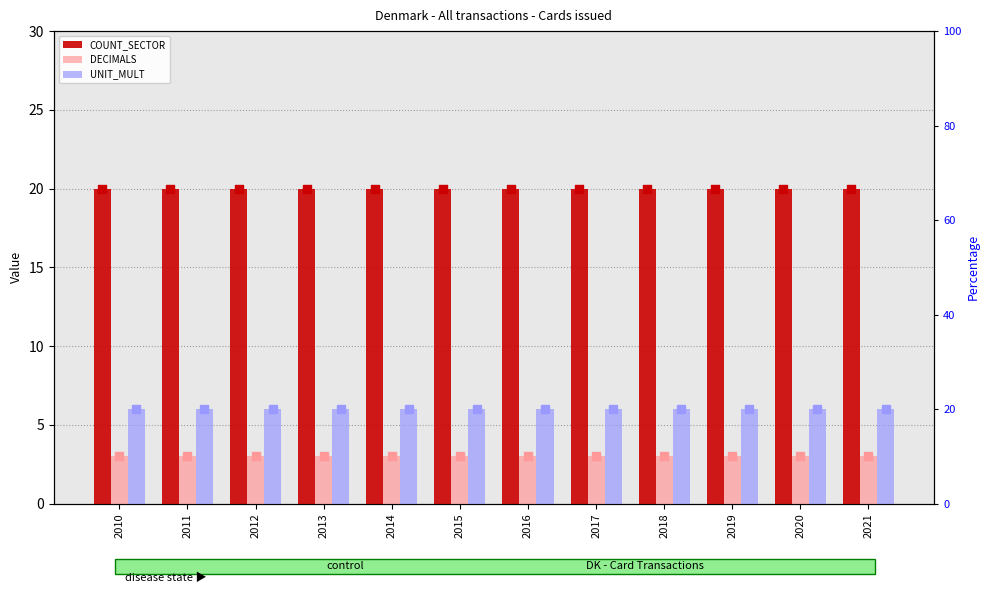

Is the value of COUNT_SECTOR at 2014 greater than the value of UNIT_MULT at 2017?

Yes